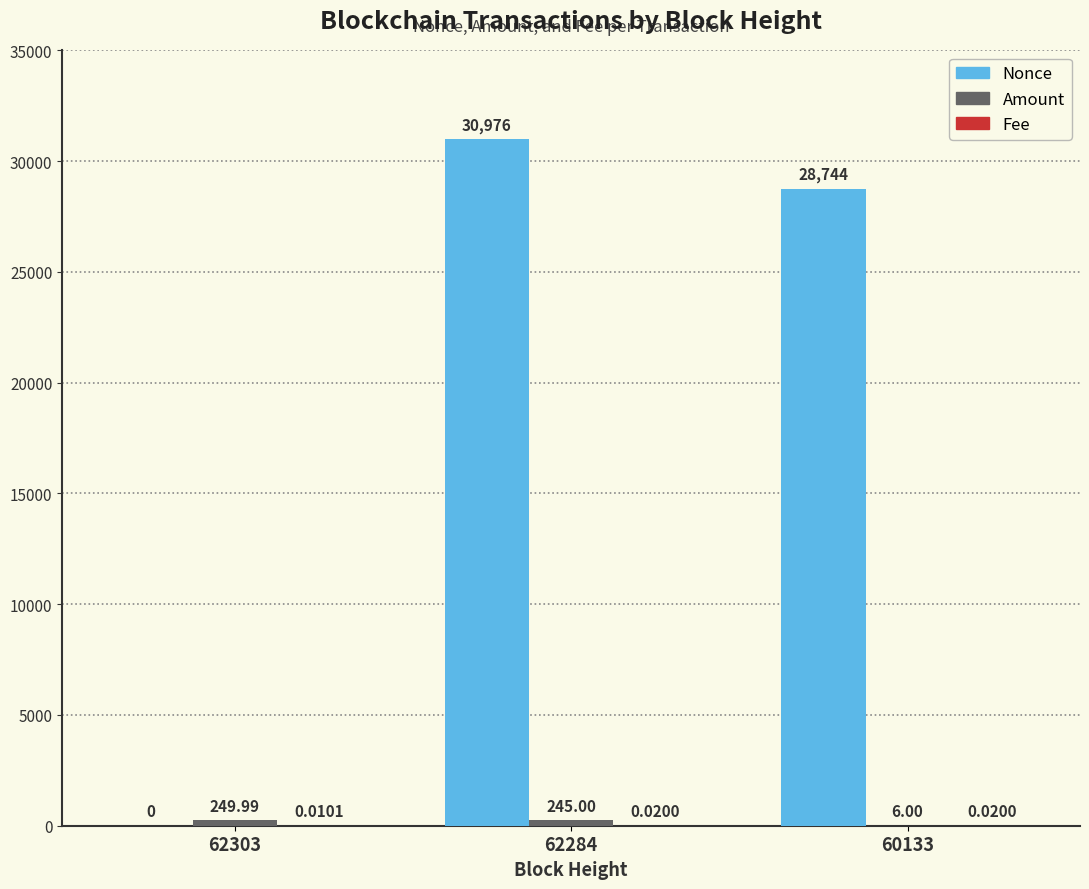

What is the sum of the Nonce values at 62284 and 60133?

59720.0